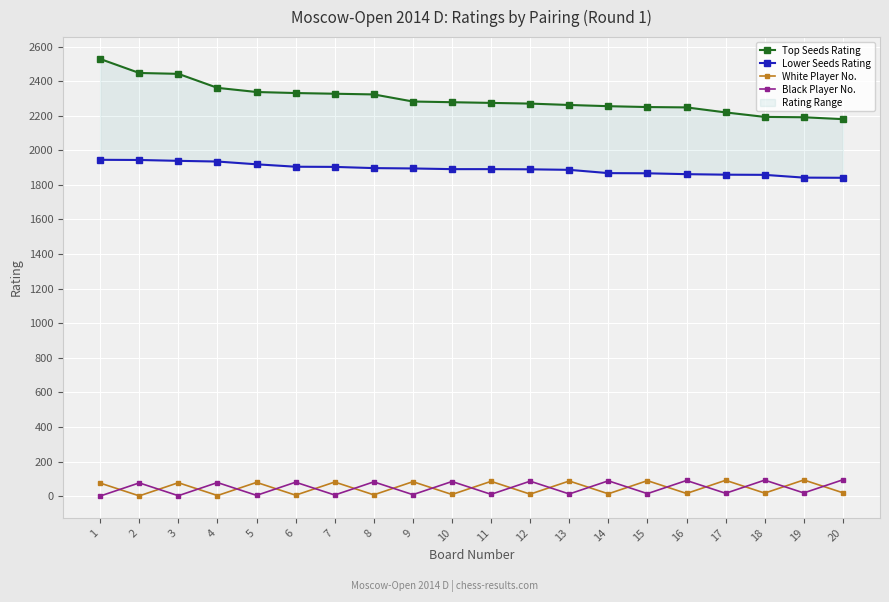

At which label is Black Player No. closest to 48?

2